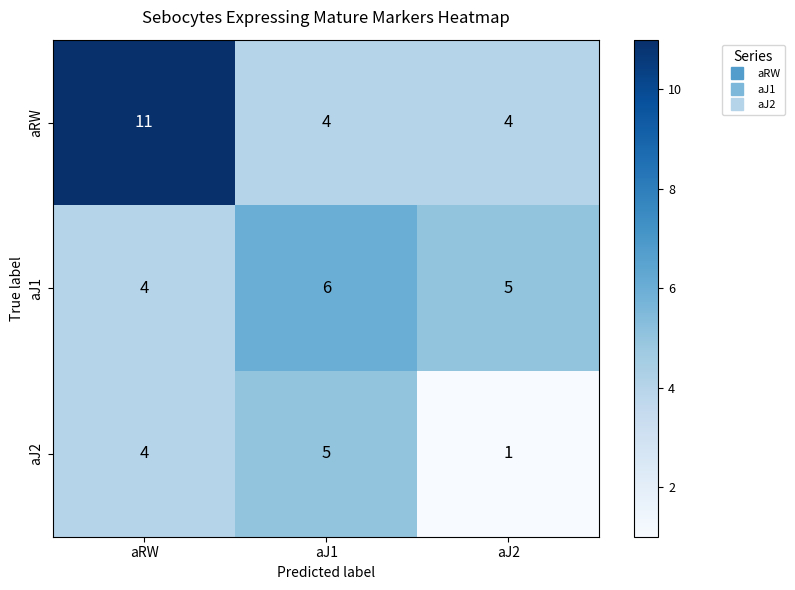

Which series has the largest range (max minus min)?

aRW